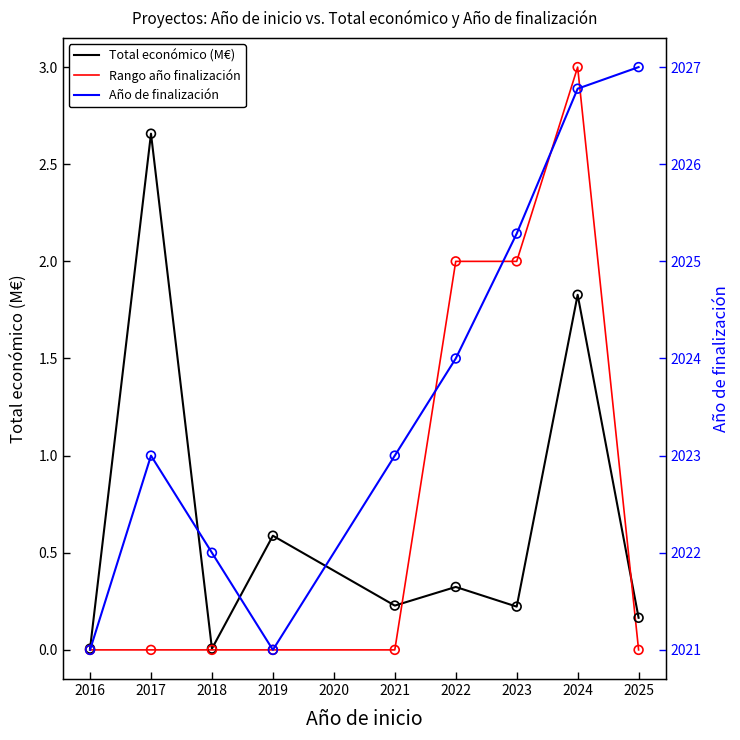

Is the value of Rango año finalización at 2023 greater than the value of Año de finalización at 2016?

No